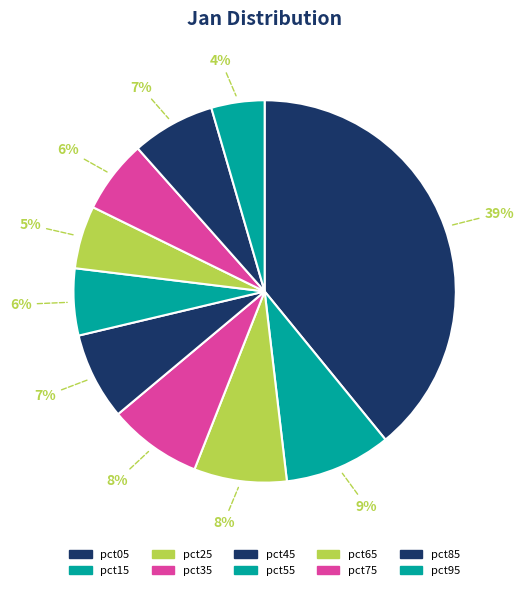

Count the number of slices in the pie.

10